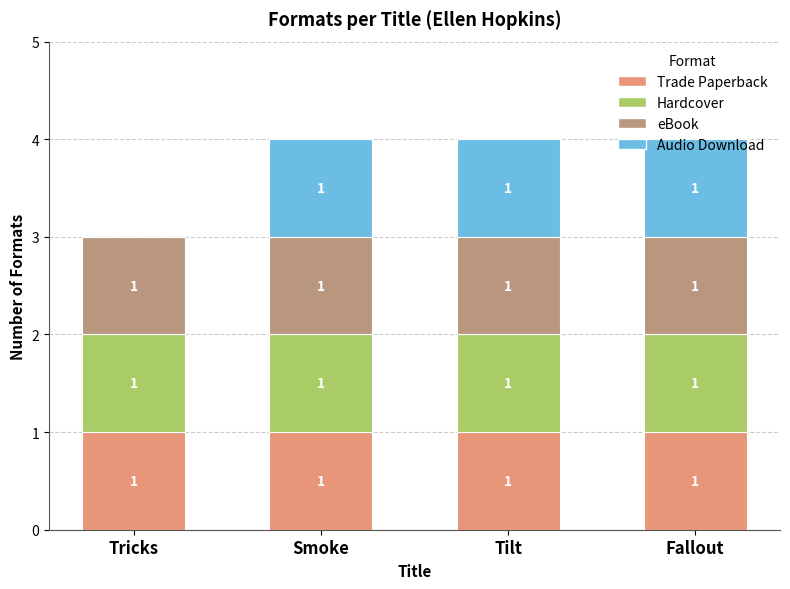

What is the total value across all series at Fallout?

4